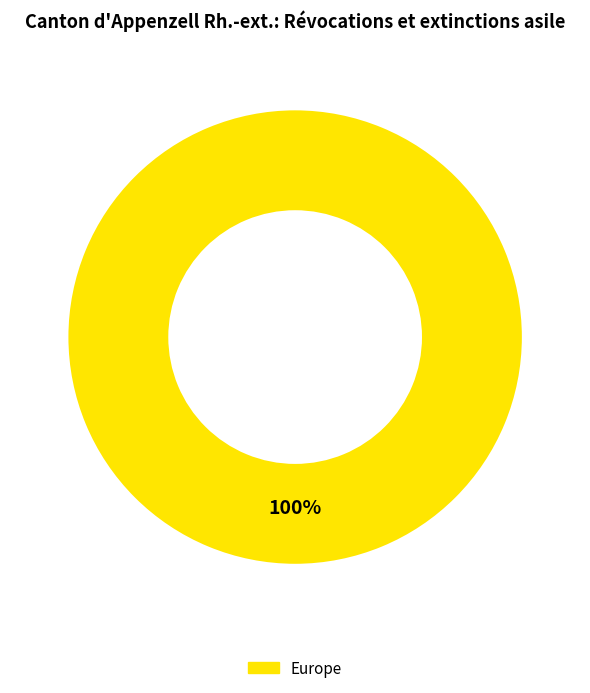

Is there any slice that represents more than half of the pie?

Yes